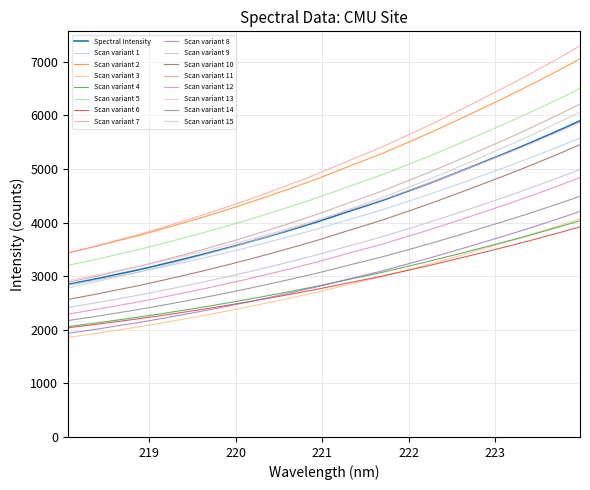

How many lines are shown in the chart?

16